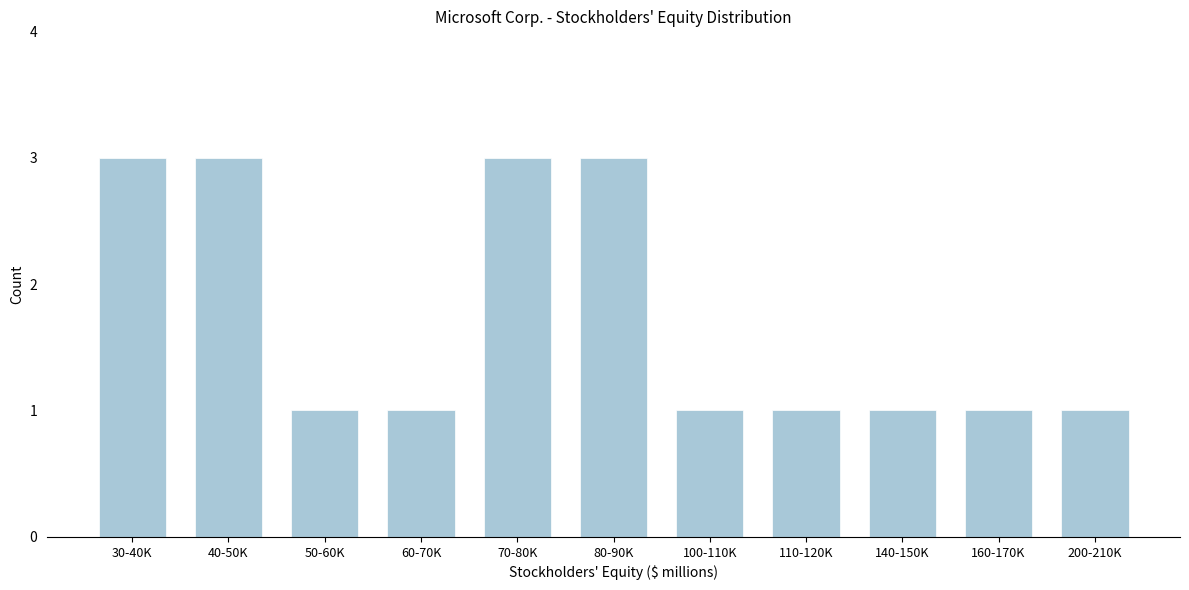

Reading right to left, list all the values displayed in this chart.

200-210K=1	160-170K=1	140-150K=1	110-120K=1	100-110K=1	80-90K=3	70-80K=3	60-70K=1	50-60K=1	40-50K=3	30-40K=3